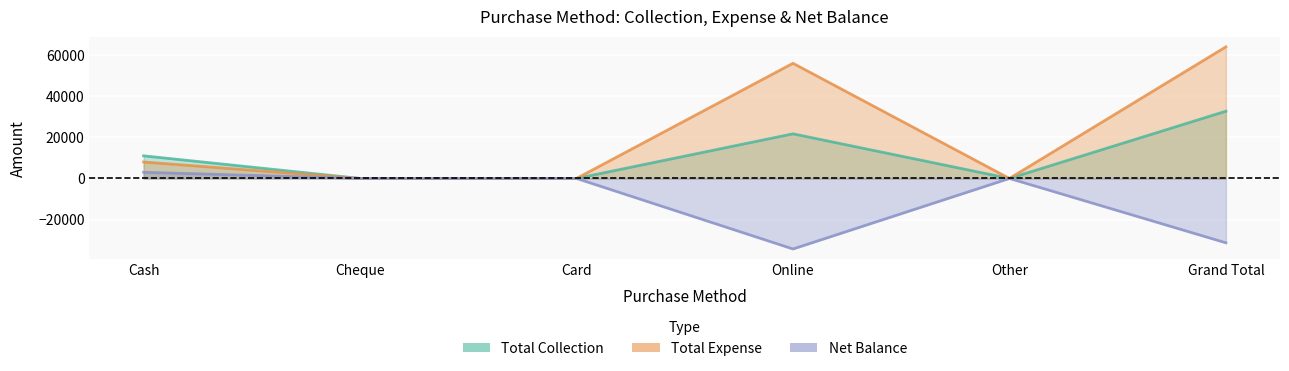

What is the highest value of the Net Balance series?

3000